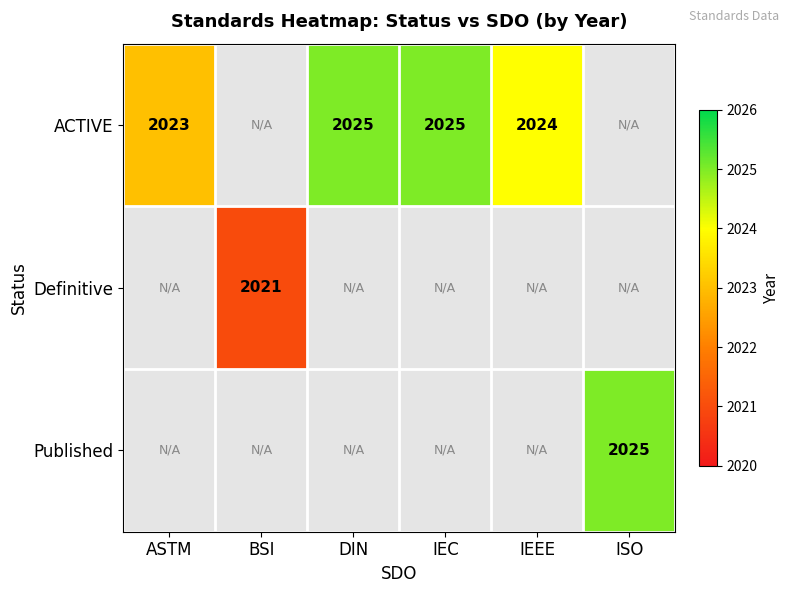

The value of Definitive at BSI is 2846. True or false?

False